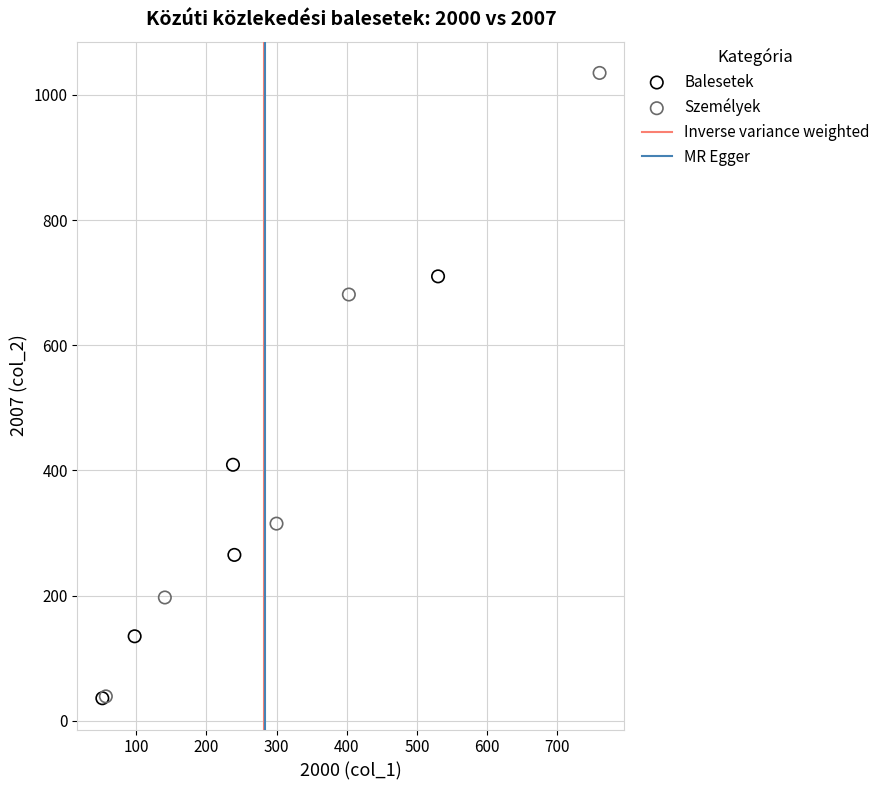

Which series has the widest spread of Y values?

Személyek